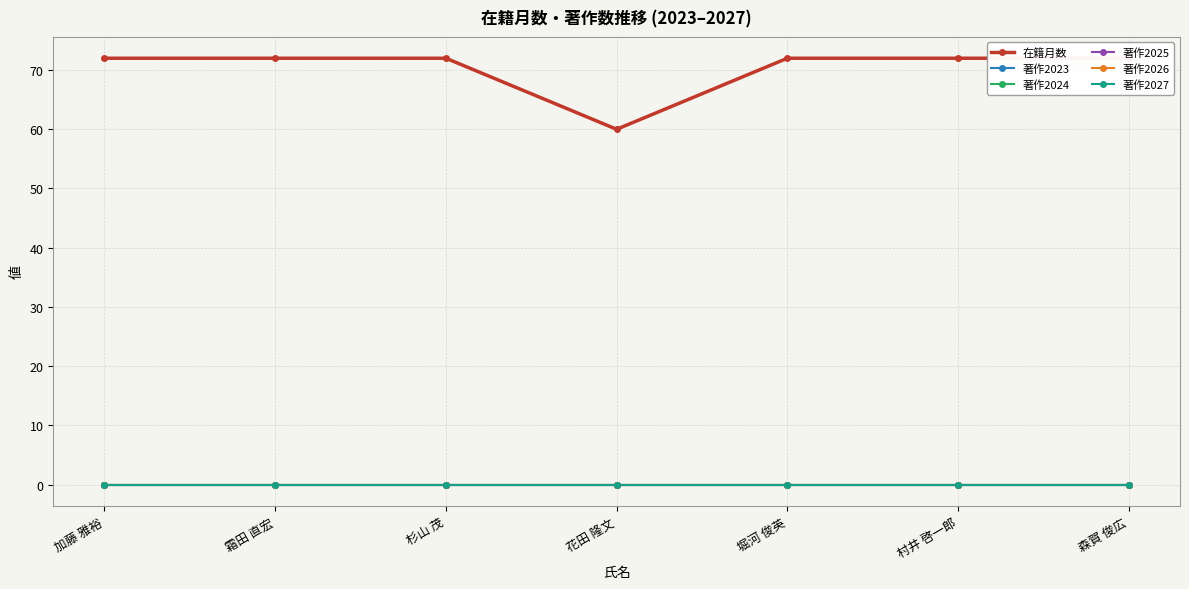

What is the total value across all series at 花田 隆文?

60